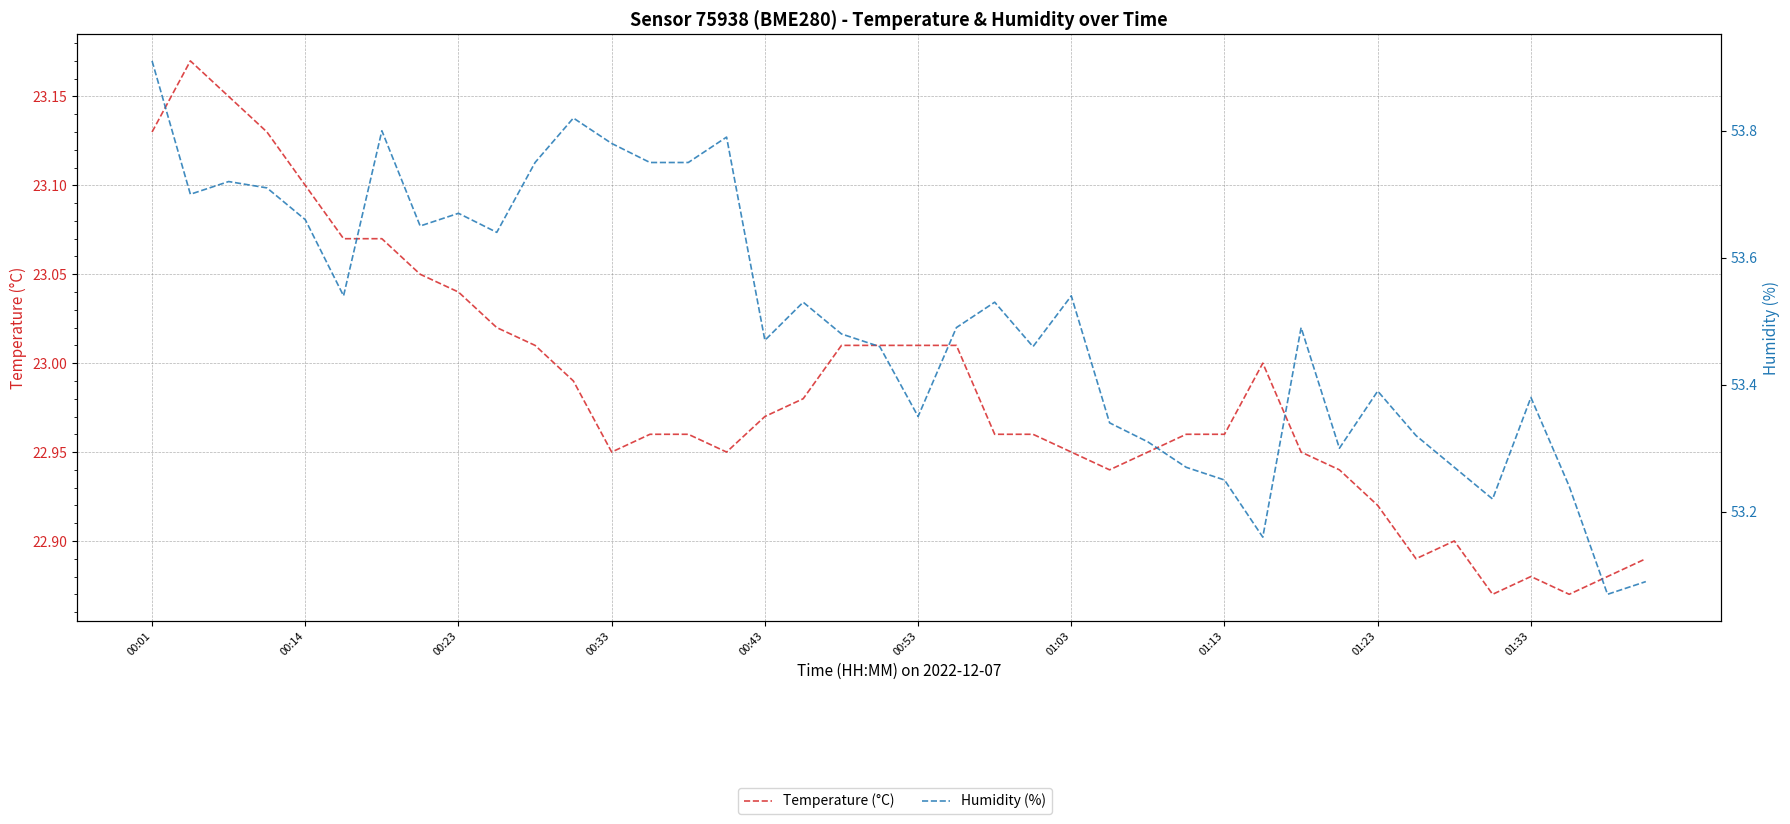

Does the chart display data point markers on the line(s)?

No